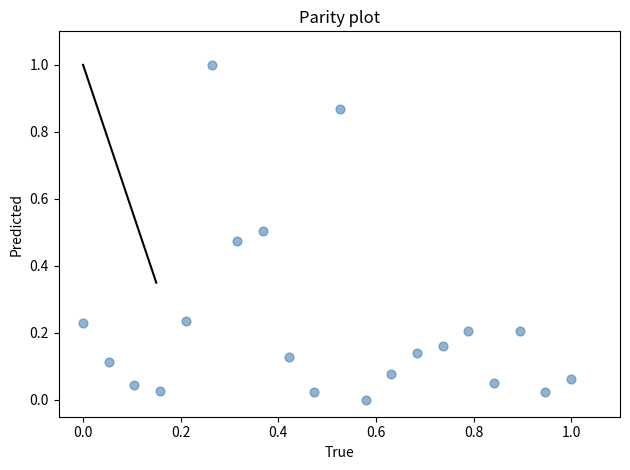

What is the range of Y values (max minus min)?

1.0